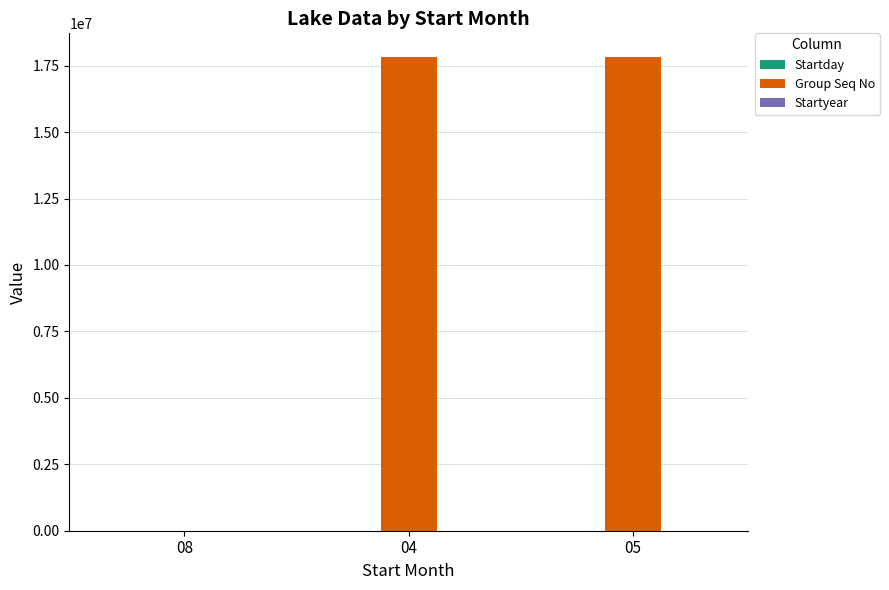

What is the maximum value shown in the chart?

17824623